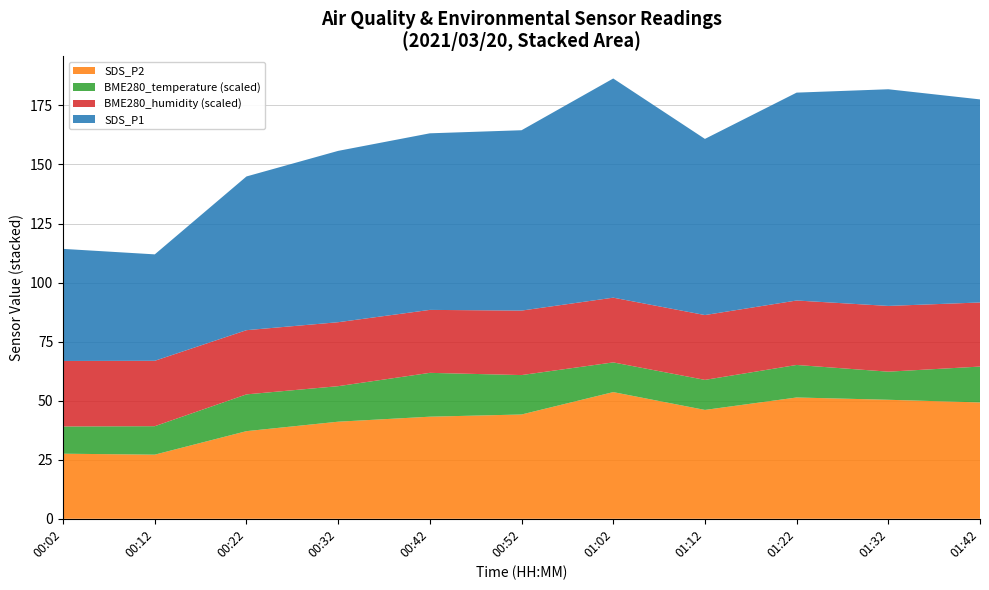

What is the total value across all series at 00:52?

164.5